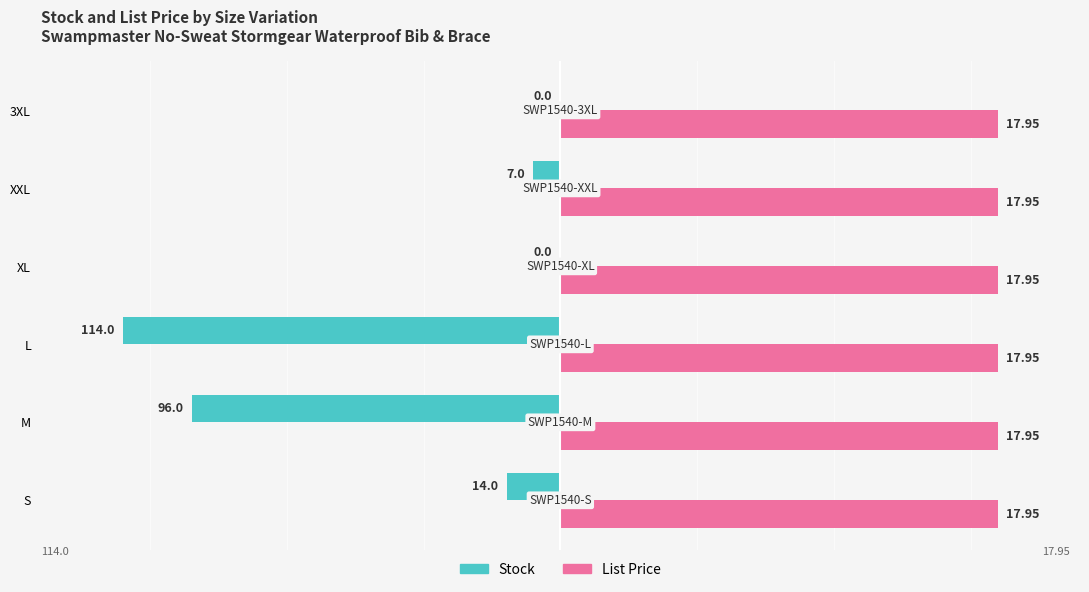

What are all the series names shown in the legend?

Stock, List Price